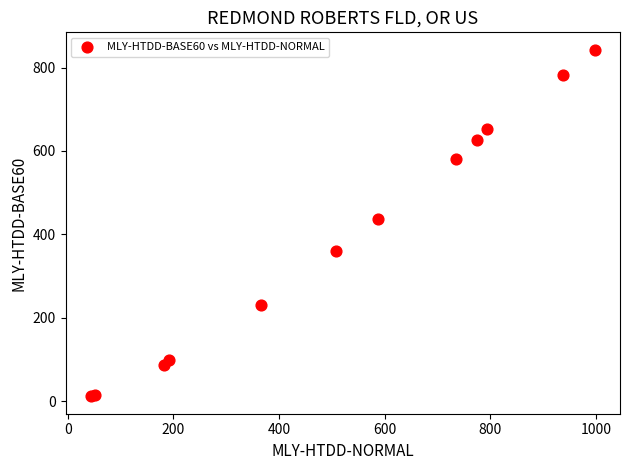

What Y value in the scatter plot is closest to 427?

437.9